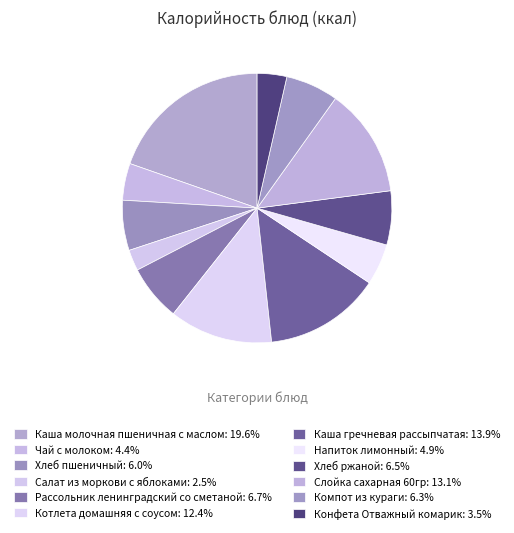

How many slices are in this pie chart?

12